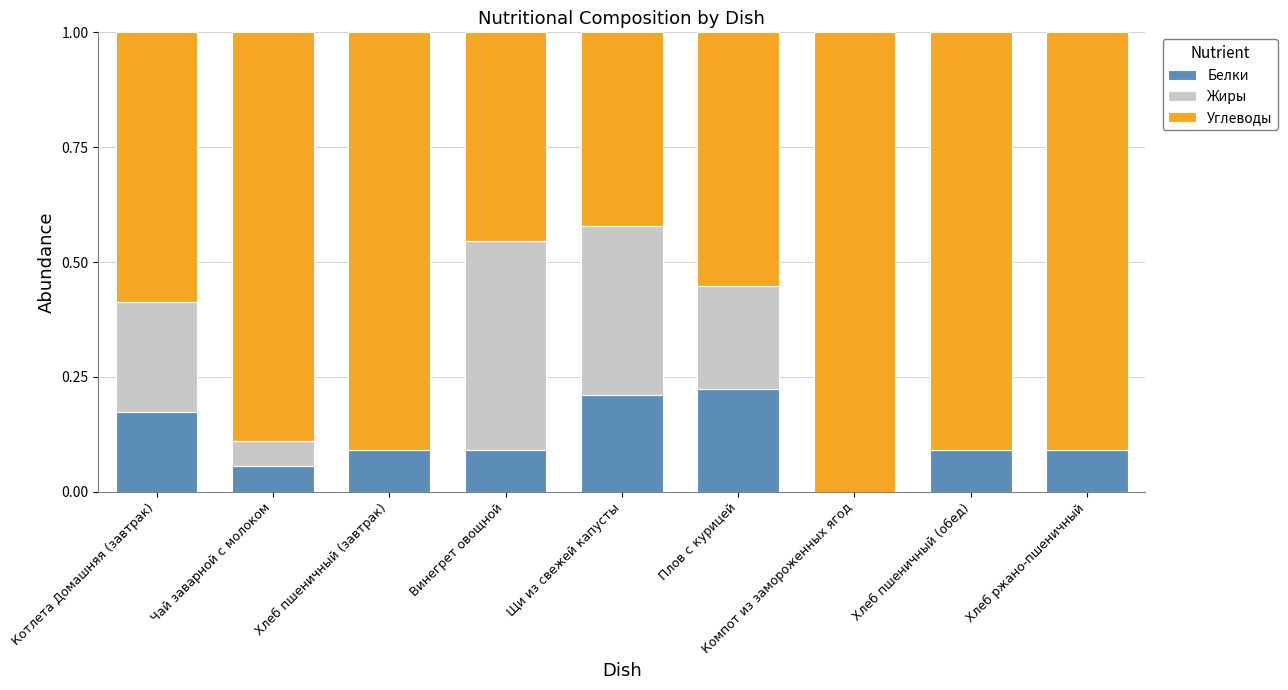

What is the total value across all series at Компот из замороженных ягод?

1.0